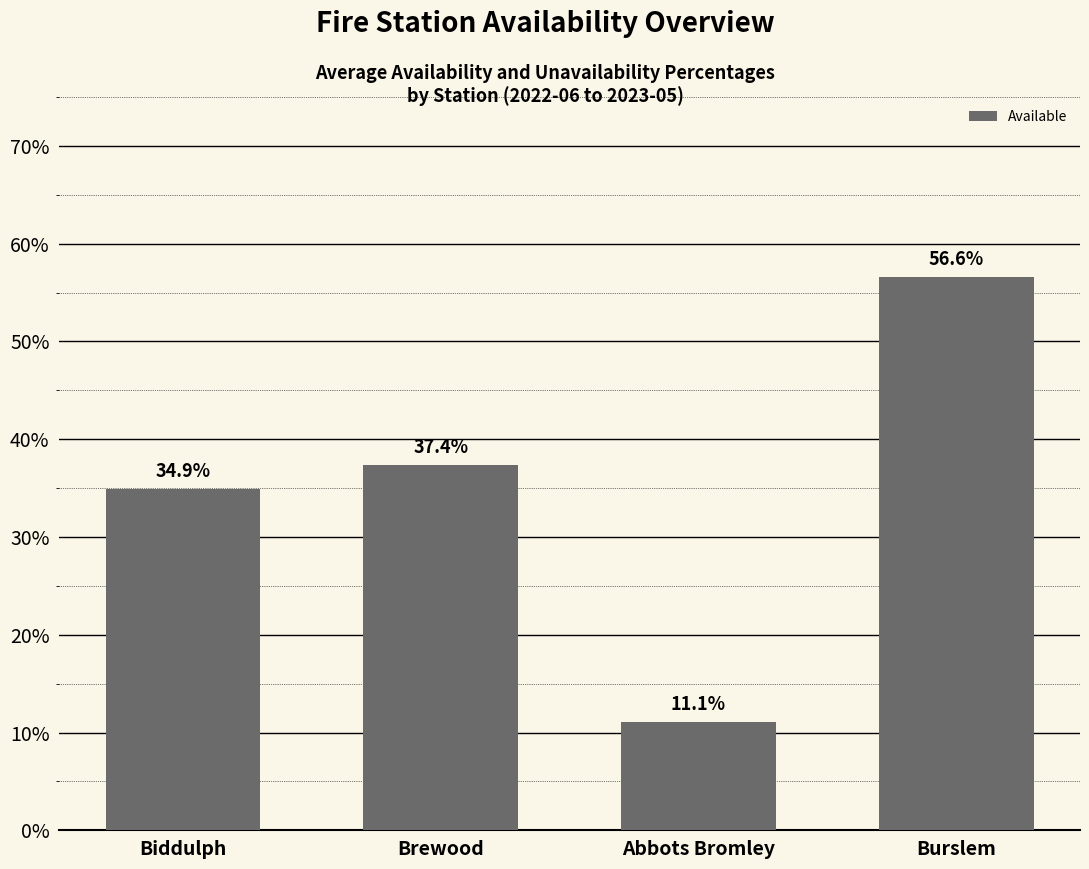

How many categories are shown in the chart?

4